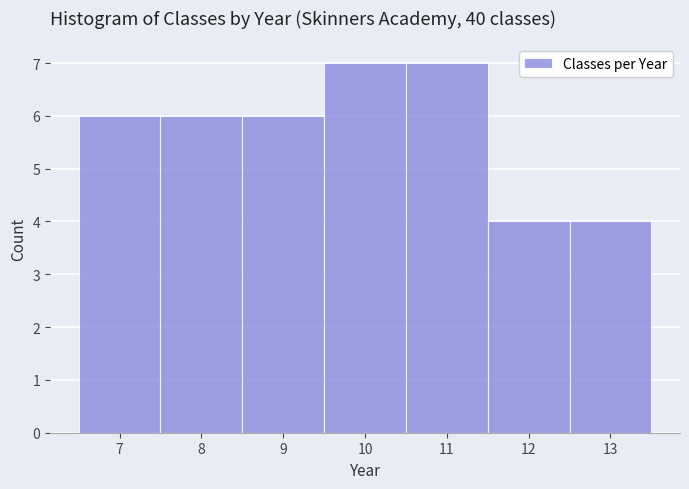

Reading left to right, transcribe this chart: for each bar, give the range it covers on the x-axis and its height. The values are not printed on the chart, so give them approximately, as read against the axis.

6.5 to 7.5: 6
7.5 to 8.5: 6
8.5 to 9.5: 6
9.5 to 10.5: 7
10.5 to 11.5: 7
11.5 to 12.5: 4
12.5 to 13.5: 4